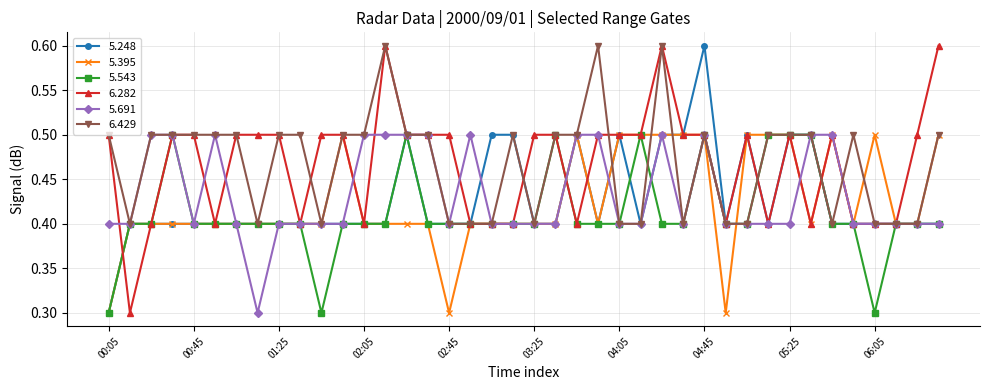

True or false: 5.395 has more than 2 points higher than both neighbors.

True